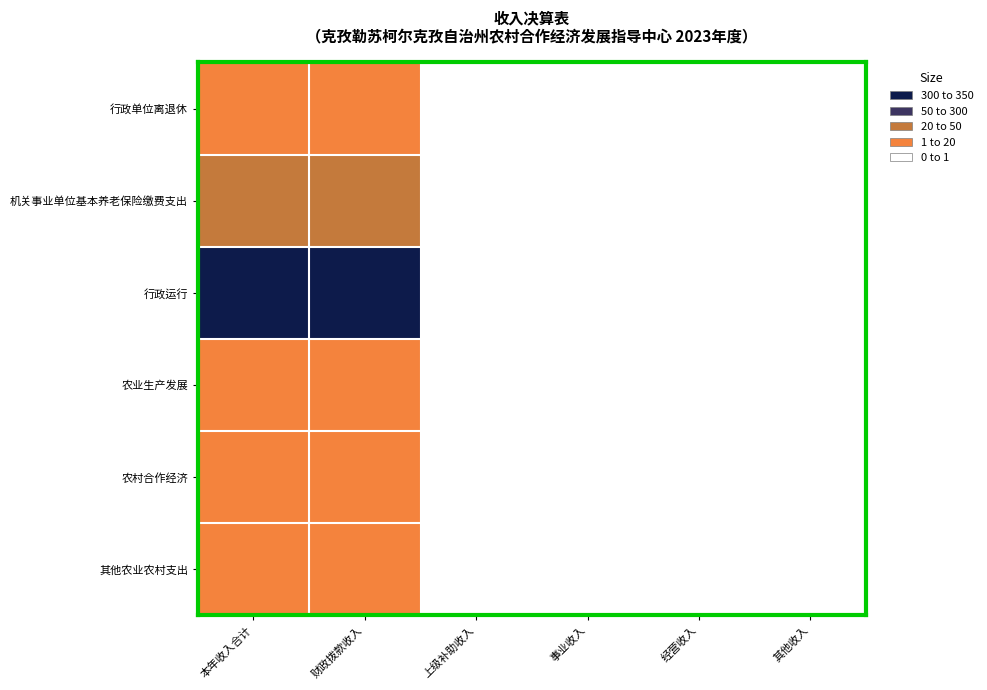

At how many categories does at least one series exceed 82?

2